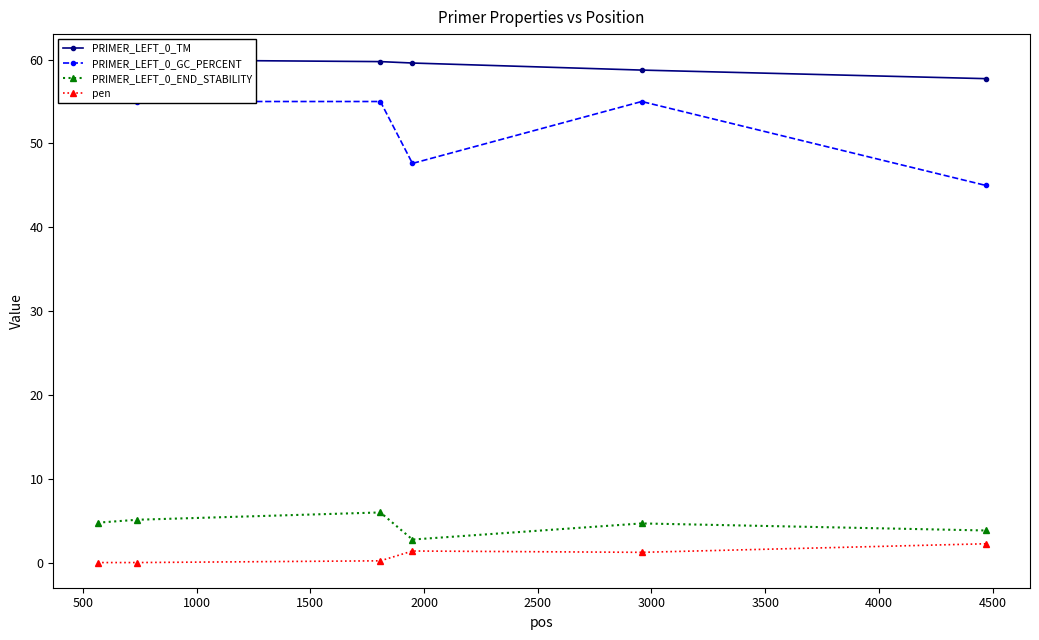

What are all the series names shown in the legend?

PRIMER_LEFT_0_TM, PRIMER_LEFT_0_GC_PERCENT, PRIMER_LEFT_0_END_STABILITY, pen